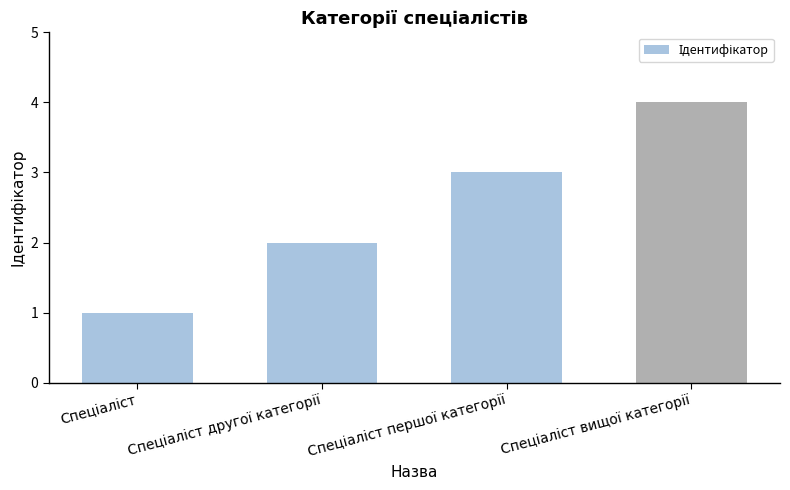

Reading left to right, transcribe all the data shown in this chart.

1	2	3	4